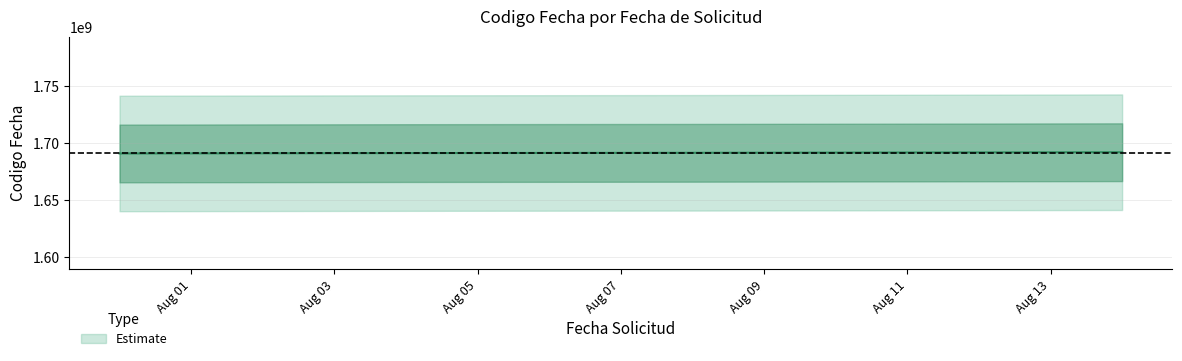

Approximately how many times larger is the value at 2023-08-14 compared to 2023-08-04?

1.0